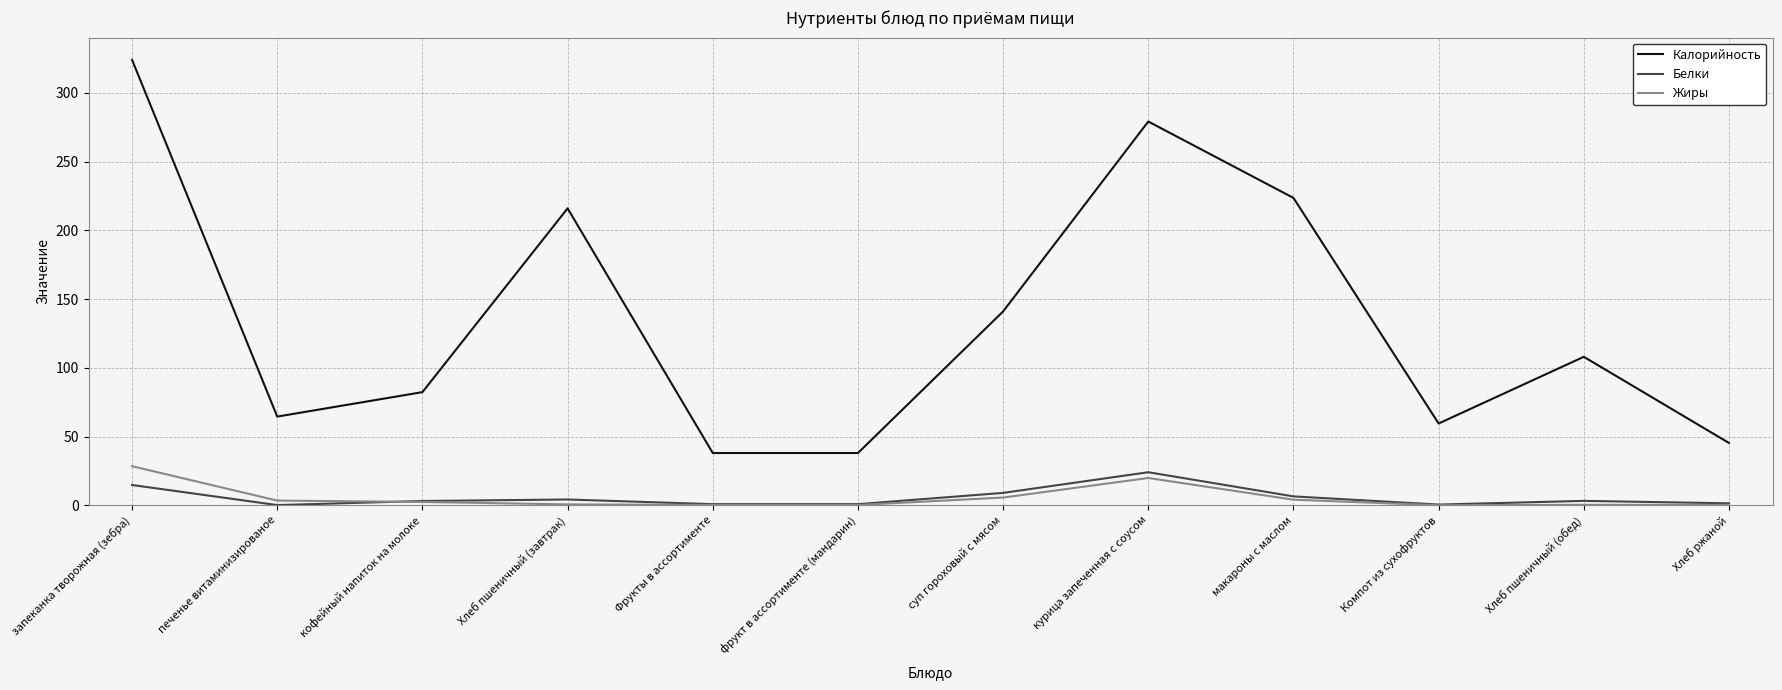

The value of Белки at печенье витаминизированое is 0.1. True or false?

True